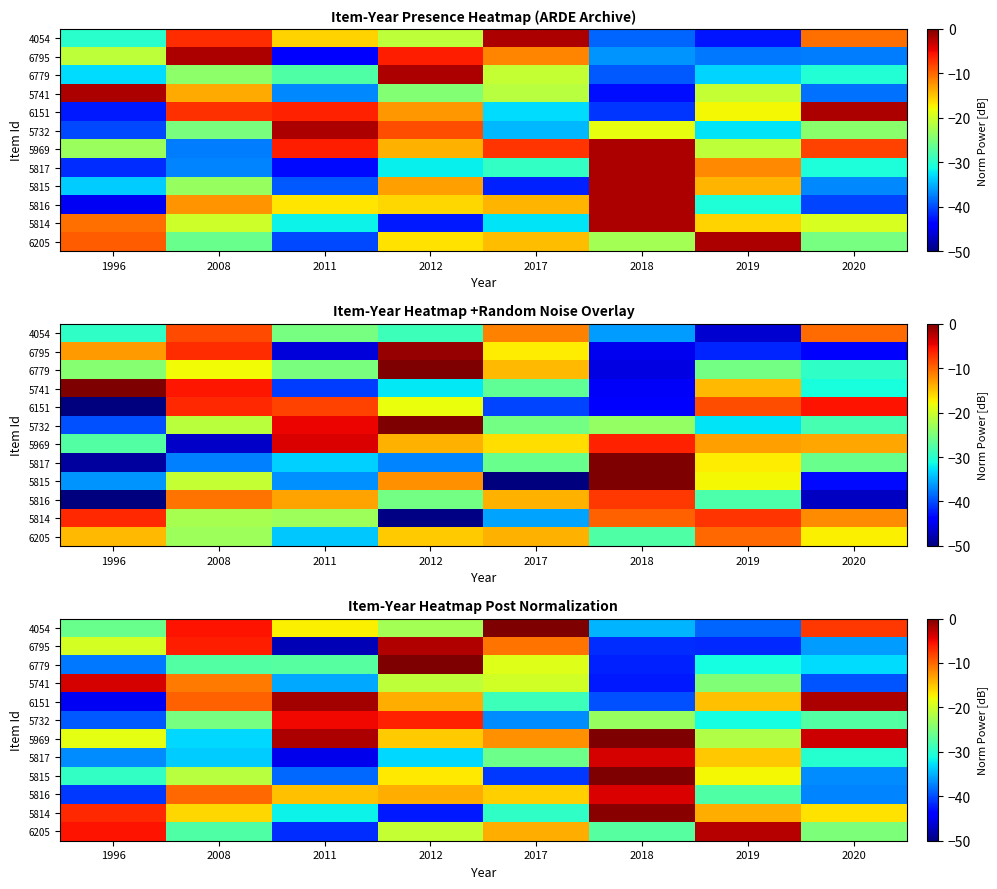

What is the total value across all series at 2018?

-259.5